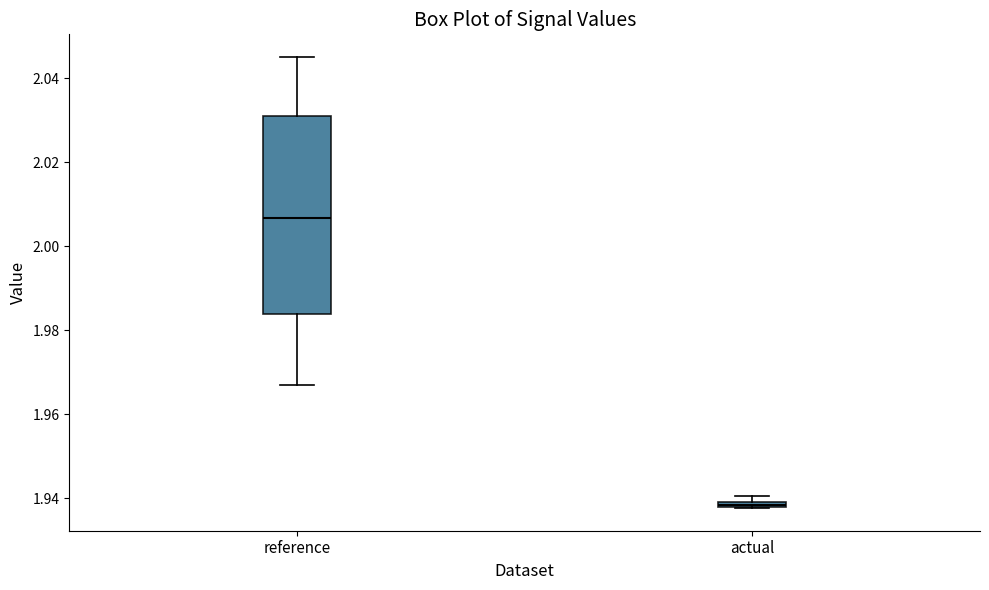

Where is the lower edge of the box for actual on the y-axis? The values are not printed on the chart, so give them approximately, as read against the axis.

1.938